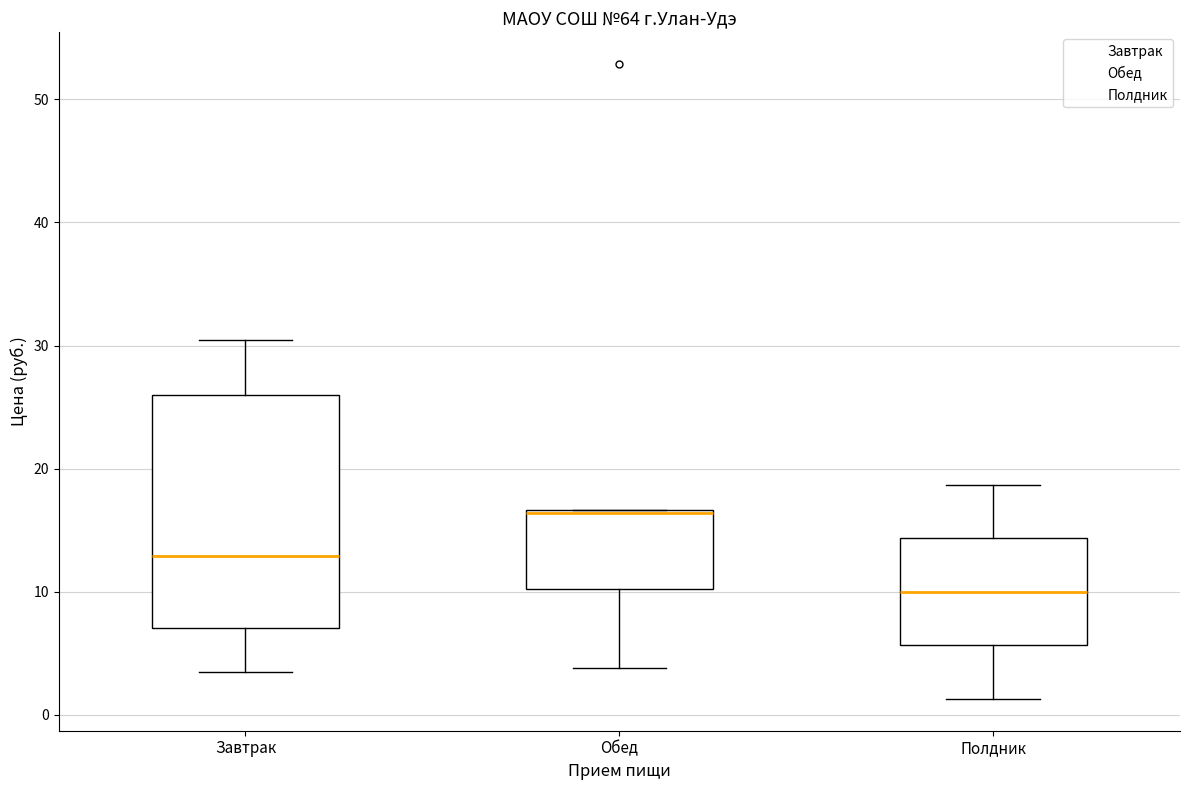

Comparing the boxes themselves (not the whiskers), which one is the tallest?

Завтрак